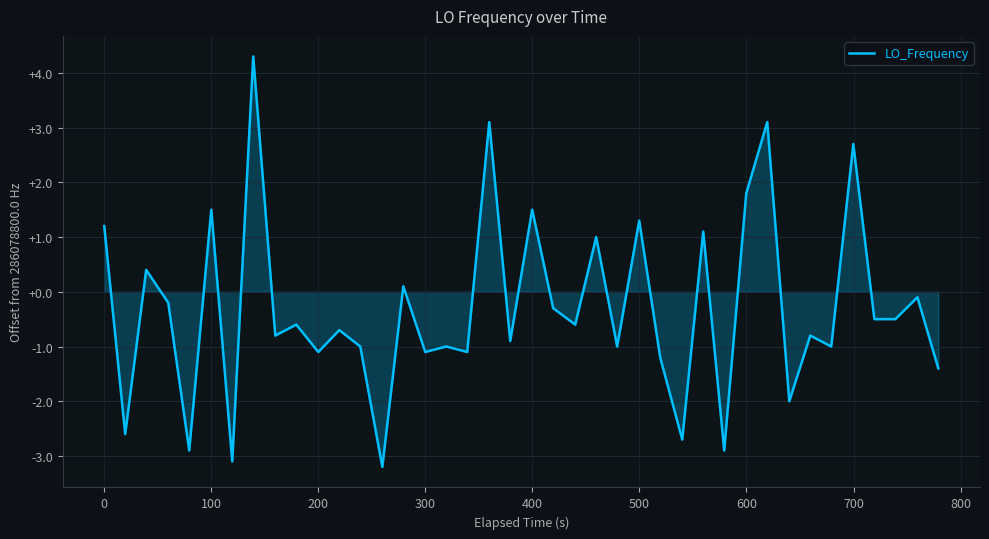

What is the smallest value displayed?

-3.2